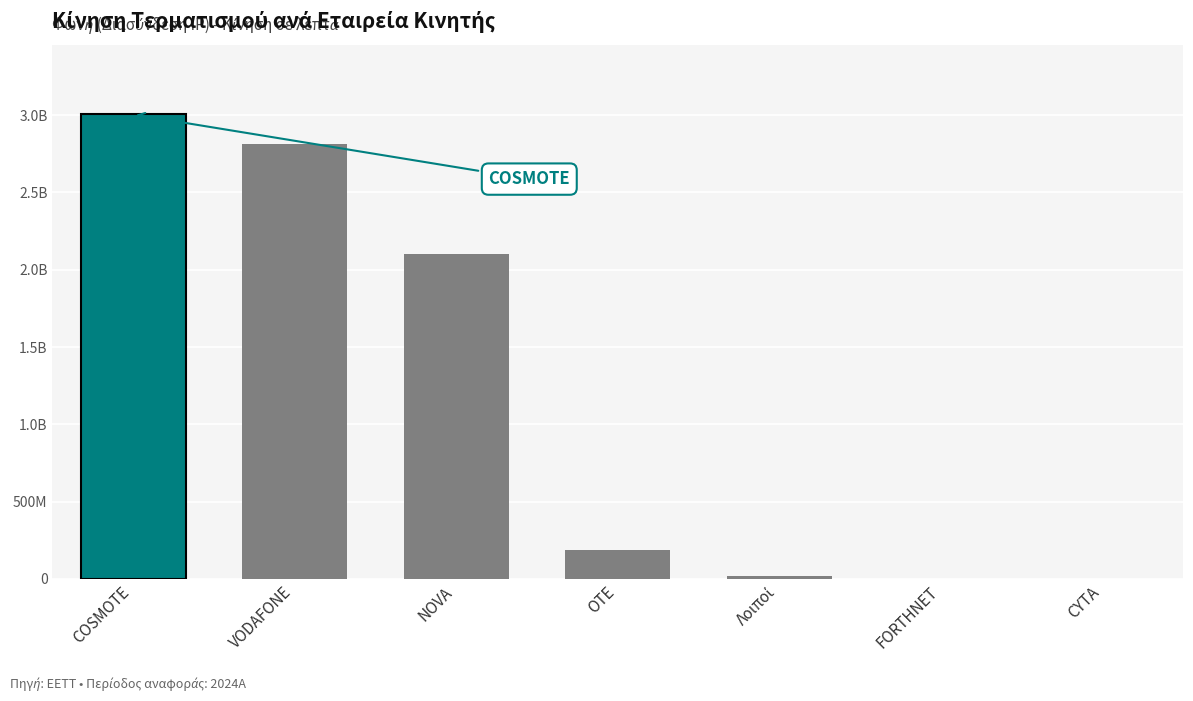

What is the difference between the maximum and second lowest values?

3004172468.6